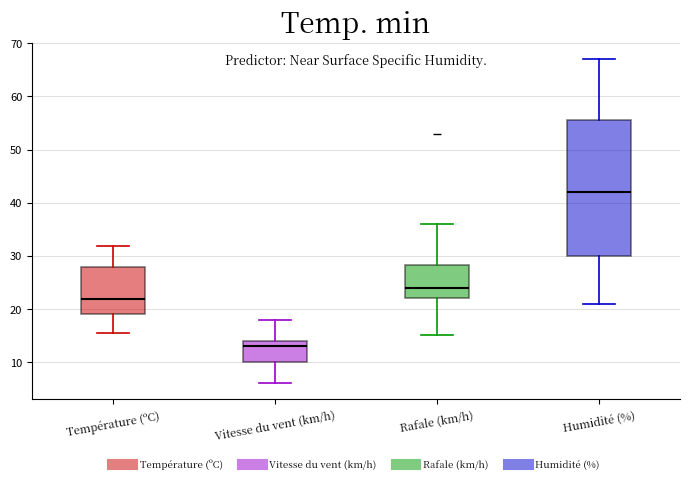

Reading left to right, transcribe this box plot: for each box, give where its median line is, the range the box spans, and where its two whiskers end, as read against the y-axis. The values are not printed on the chart, so give them approximately, as read against the axis.

Température (ºC): median 22, box 19 to 28, whiskers 15 to 32
Vitesse du vent (km/h): median 13, box 10 to 14, whiskers 6 to 18
Rafale (km/h): median 24, box 22 to 28, whiskers 15 to 36
Humidité (%): median 42, box 30 to 56, whiskers 21 to 67